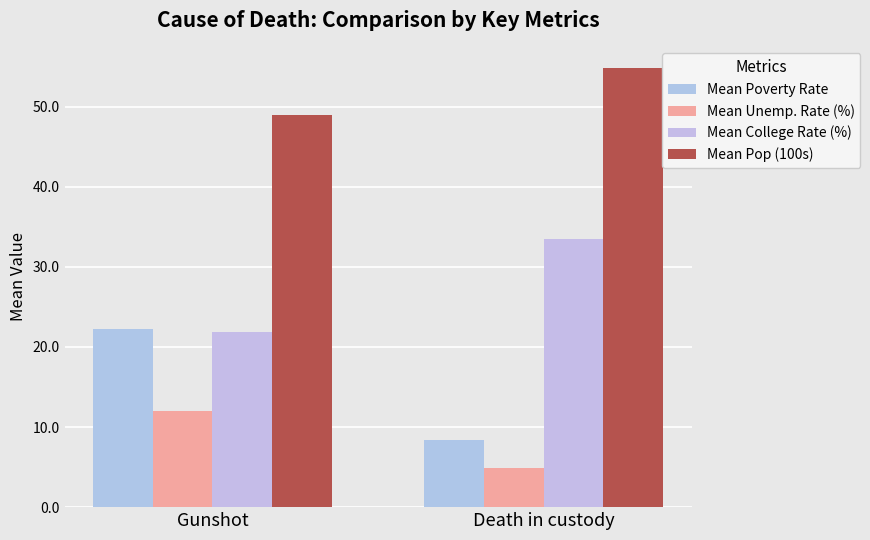

At which label does Mean Pop (100s) first exceed 54?

Death in custody